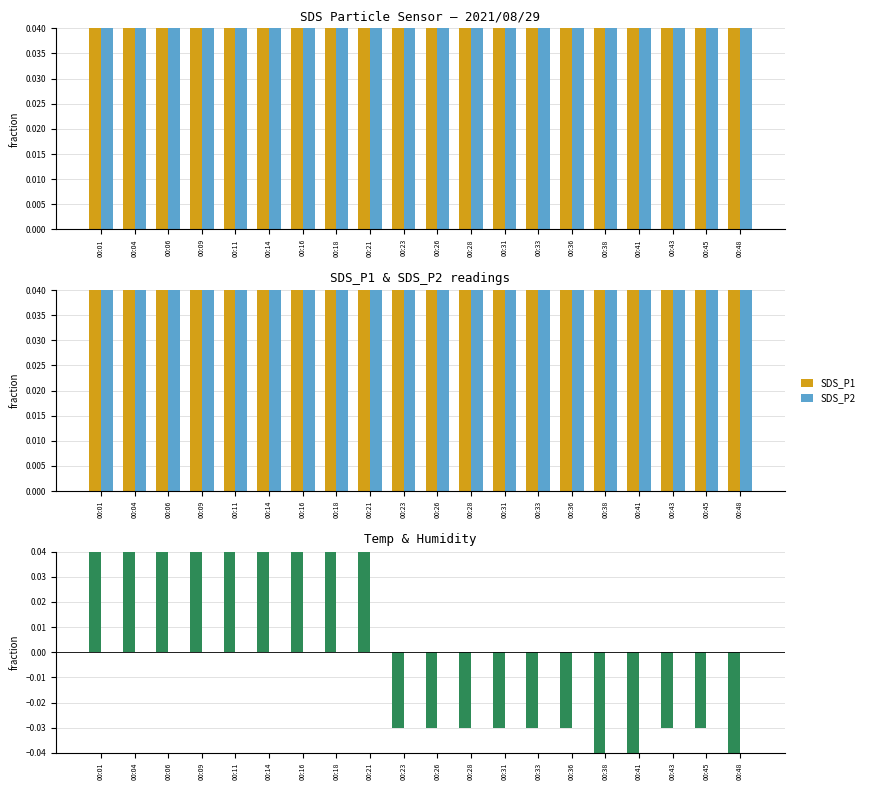

What is the spread (max minus min) of values at 00:14?

0.5